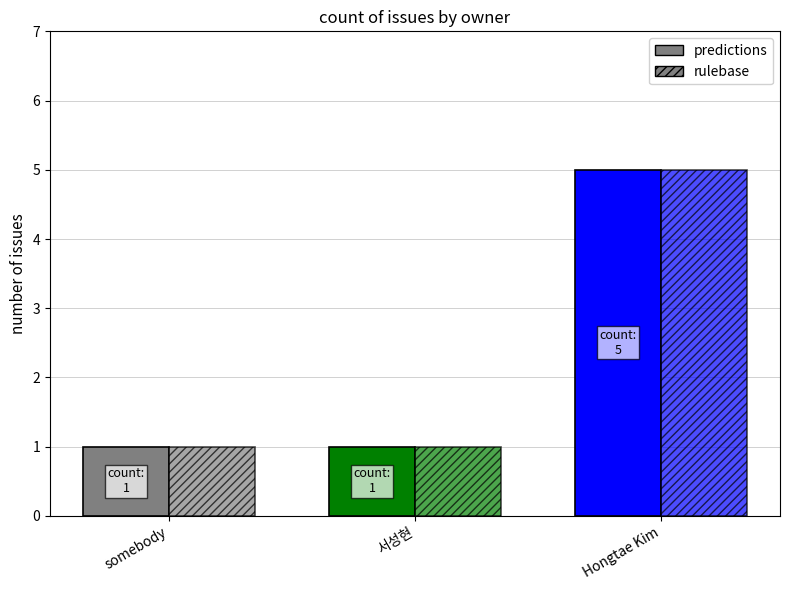

How many values in the predictions series exceed 1?

1